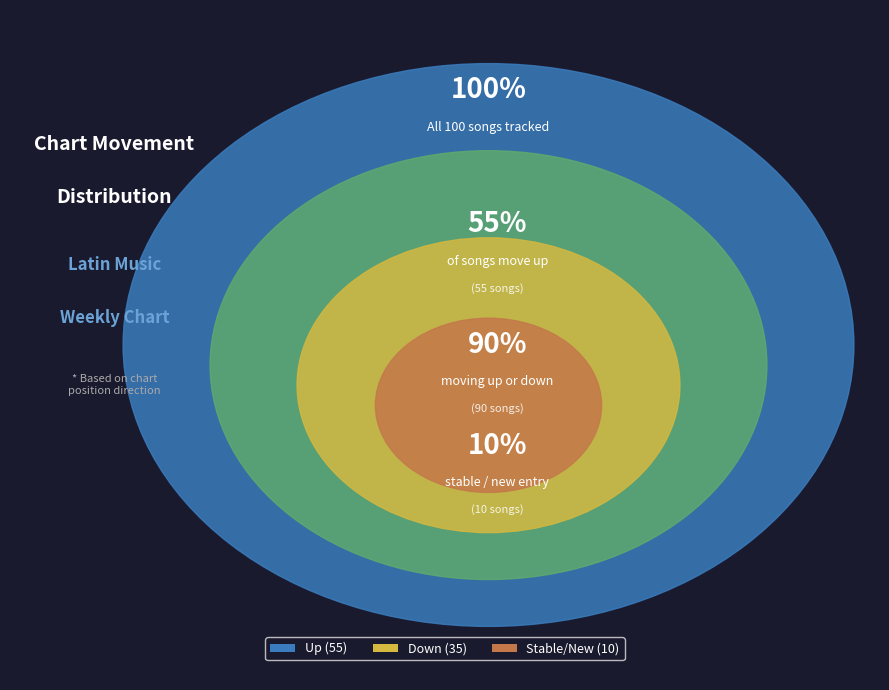

What is the majority slice?

up